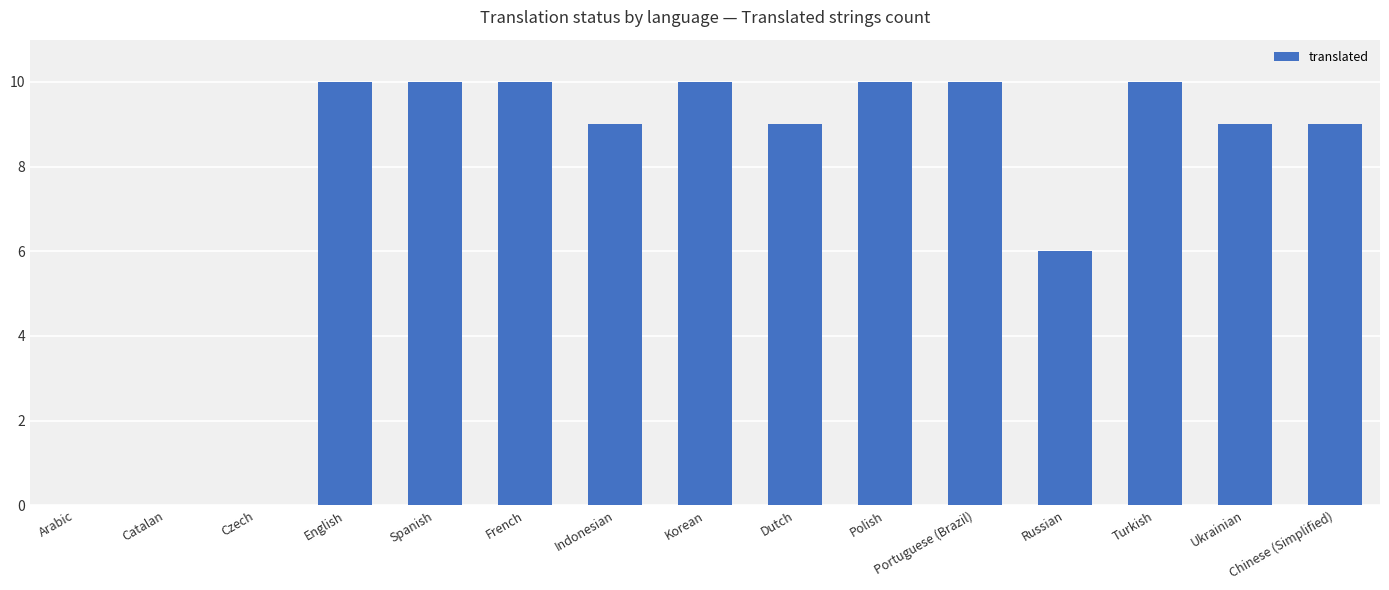

Where is the data nearest to the value 5?

Russian